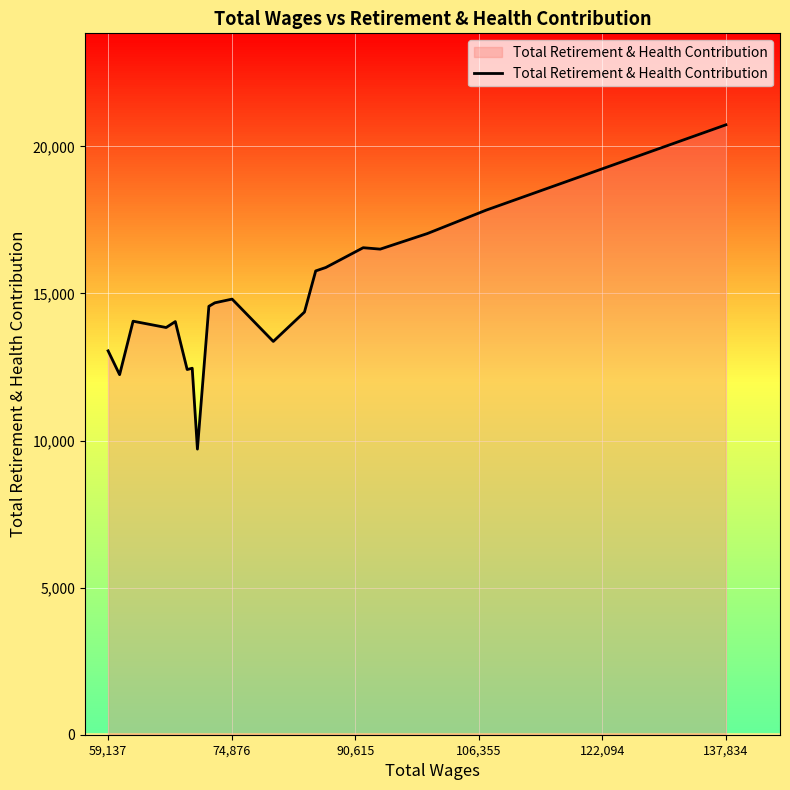

What is the smallest value displayed?

9710